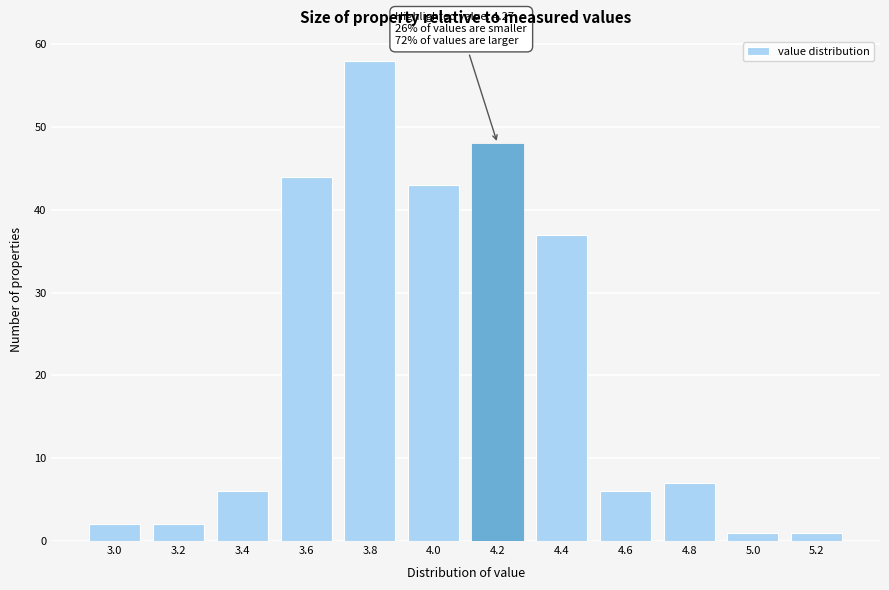

Reading left to right, transcribe all the data shown in this chart.

3.0=2	3.2=2	3.4=6	3.6=44	3.8=58	4.0=43	4.2=48	4.4=37	4.6=6	4.8=7	5.0=1	5.2=1